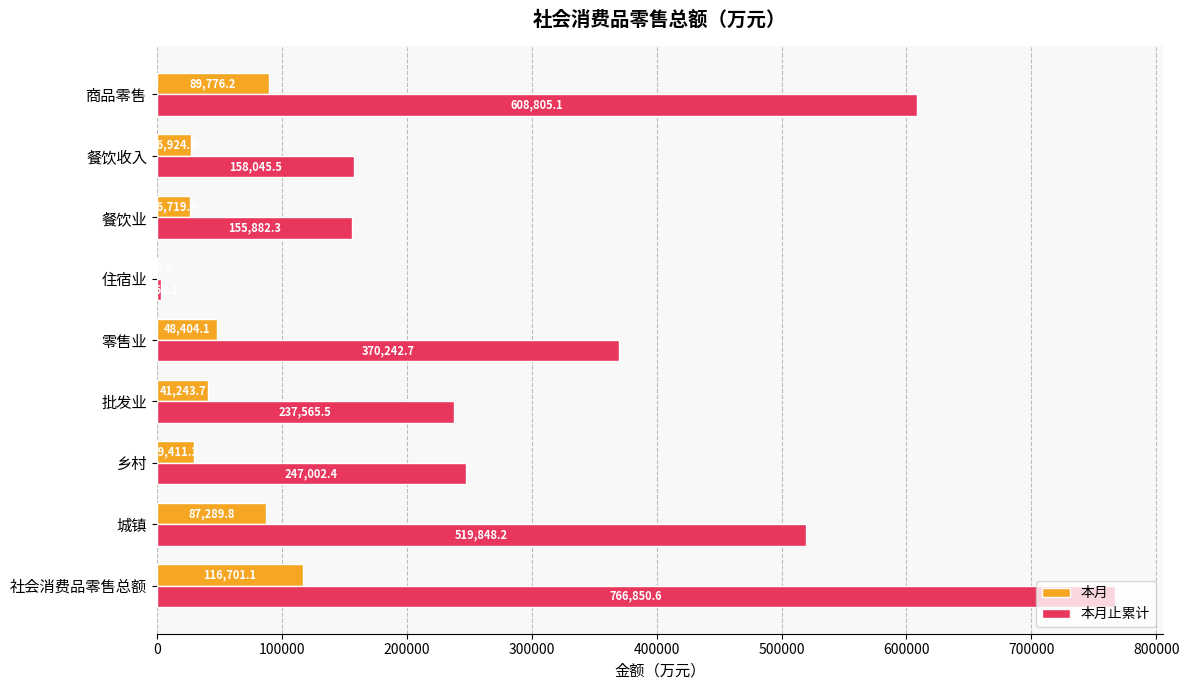

The 本月 series shows 29411.3 at 乡村. True or false?

True